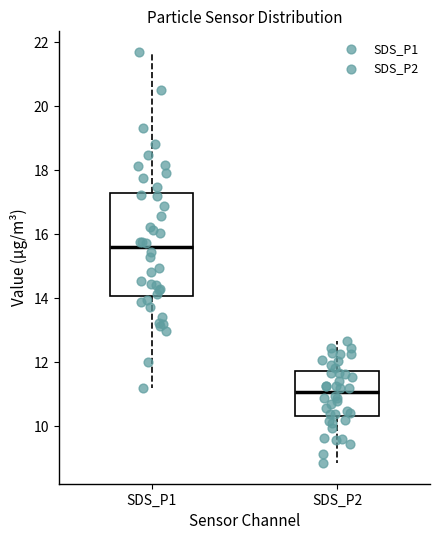

Which box is the tallest, from its lower edge to its upper edge?

SDS_P1